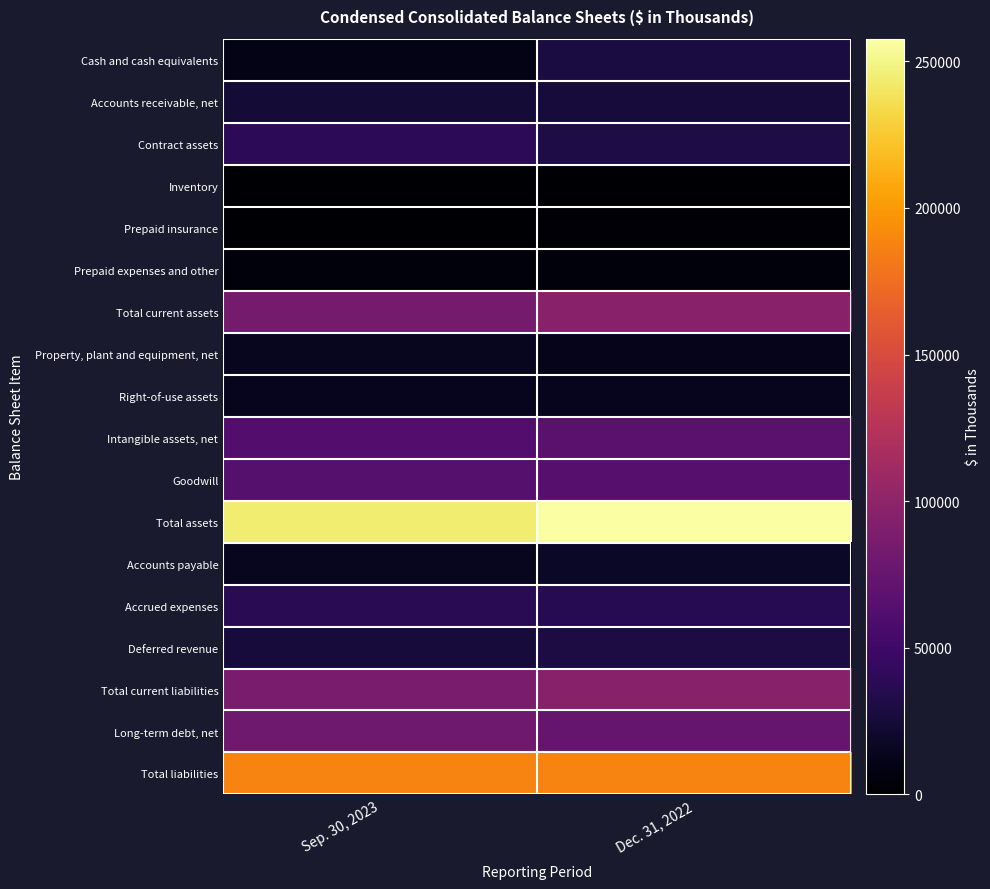

What is the total value across all series at Sep. 30, 2023?

1002082